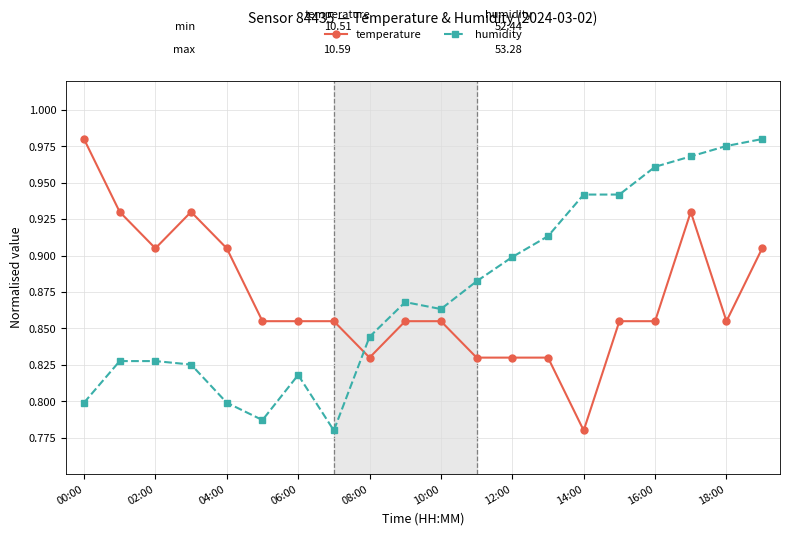

True or false: humidity has more than 0 points higher than both neighbors.

True